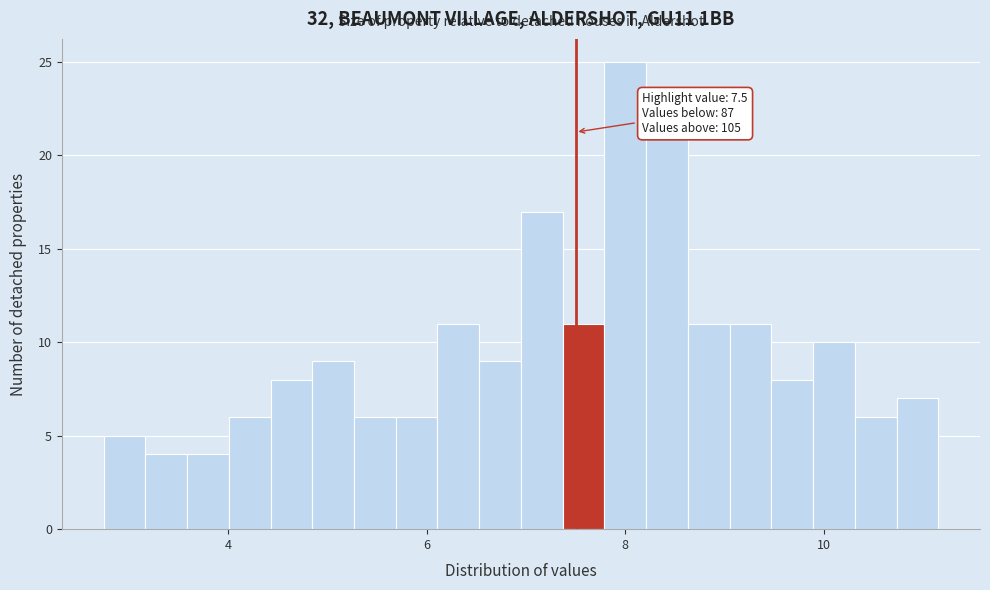

Read against the x-axis, roughly where is the centre of the tallest bar?

8.0